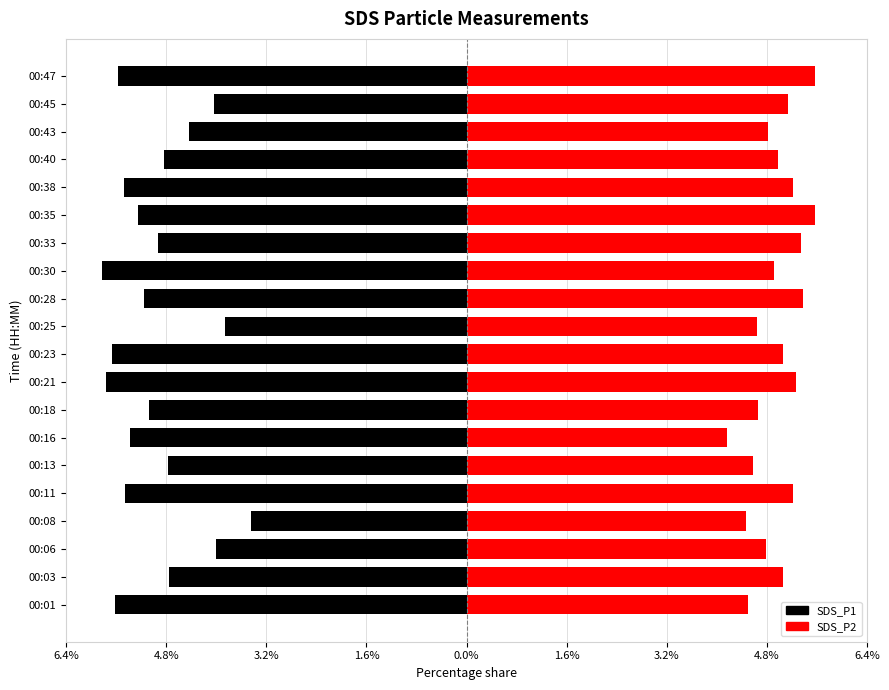

Reading left to right, list all the values displayed in this chart.

SDS_P1: -5.7	-4.8	-4.0	-3.5	-5.5	-4.8	-5.4	-5.1	-5.8	-5.7	-3.9	-5.2	-5.9	-5.0	-5.3	-5.5	-4.9	-4.5	-4.1	-5.6
SDS_P2: 4.5	5.1	4.8	4.5	5.3	4.6	4.2	4.7	5.3	5.1	4.7	5.4	5.0	5.4	5.6	5.3	5.0	4.9	5.2	5.6